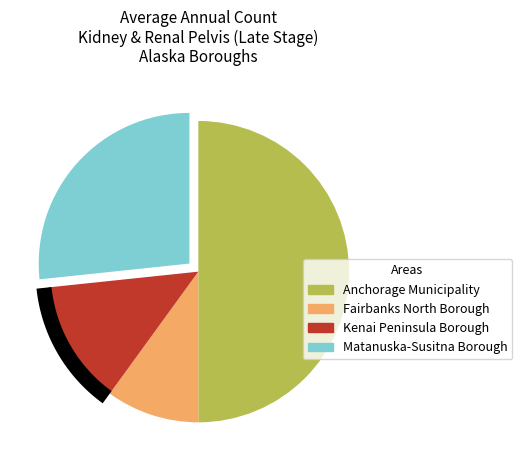

Between Matanuska-Susitna Borough and Kenai Peninsula Borough, which is larger?

Matanuska-Susitna Borough